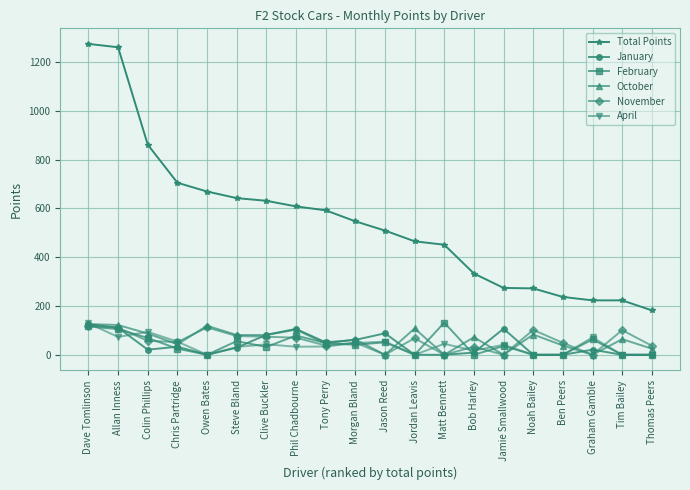

True or false: January has more than 0 interior local peaks.

True